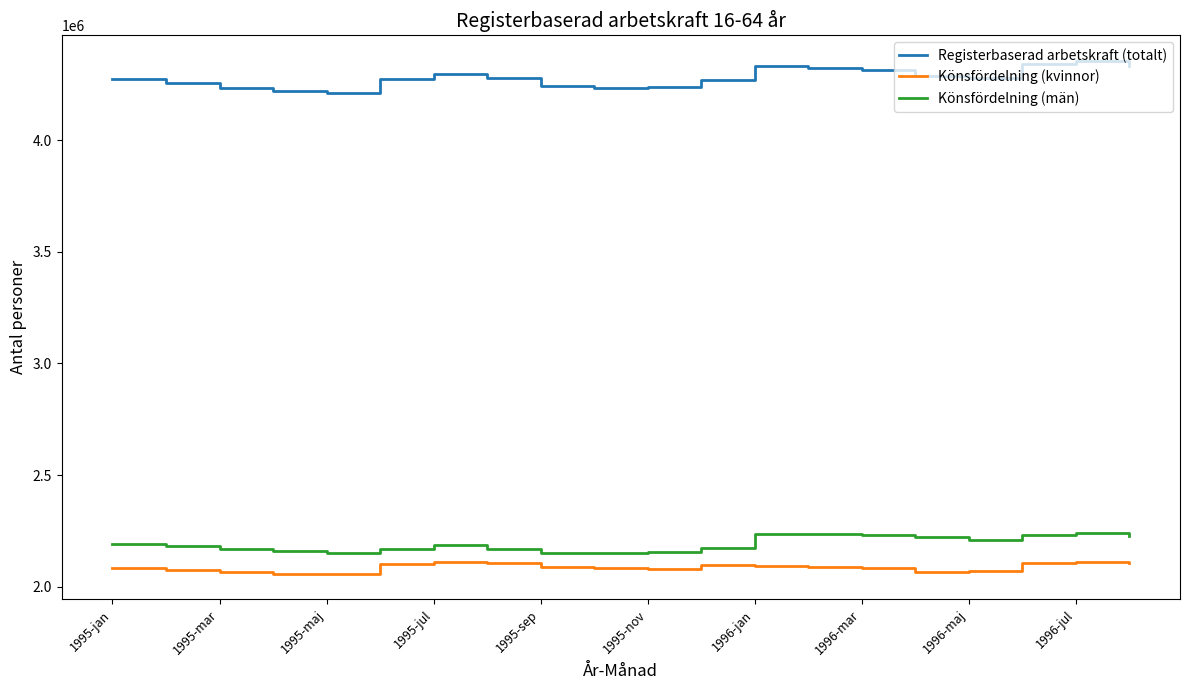

List the series in order of their peak value, lowest first.

Könsfördelning (kvinnor), Könsfördelning (män), Registerbaserad arbetskraft (totalt)